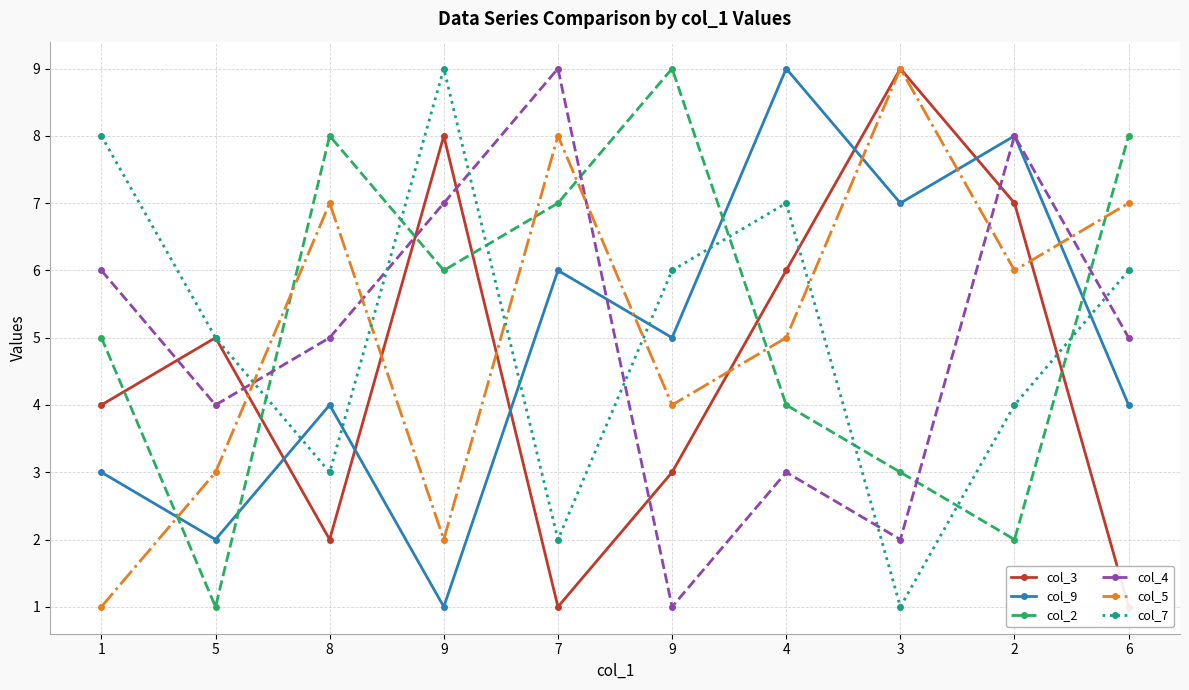

What is the total value across all series at 7?

33